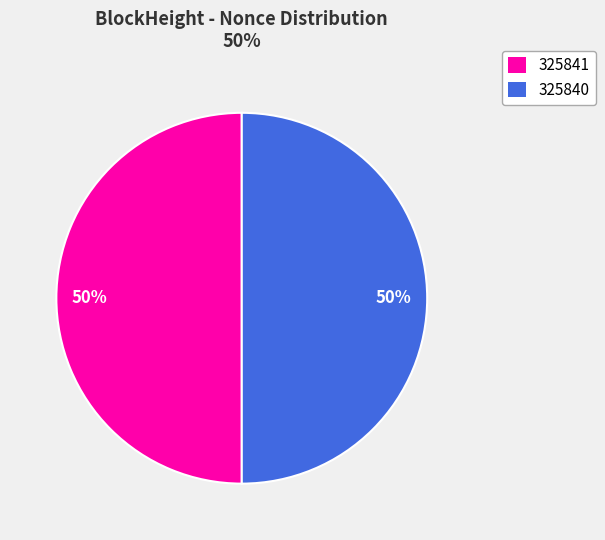

To the nearest percent, what is the combined percentage of 325840 and 325841?

100%